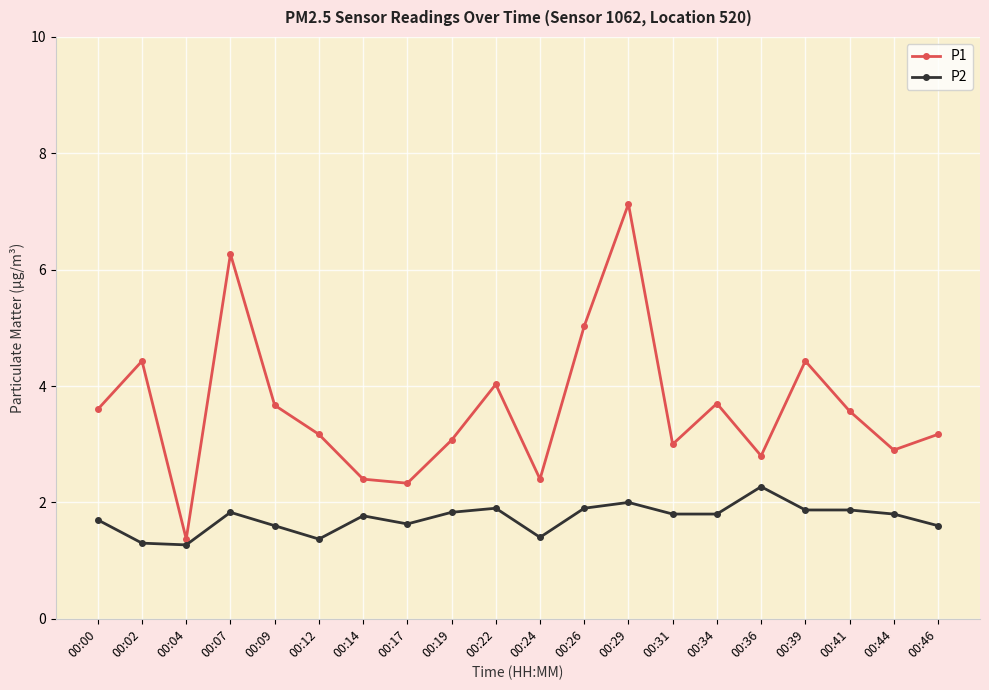

Rank the series by their maximum value, from lowest to highest.

P2, P1